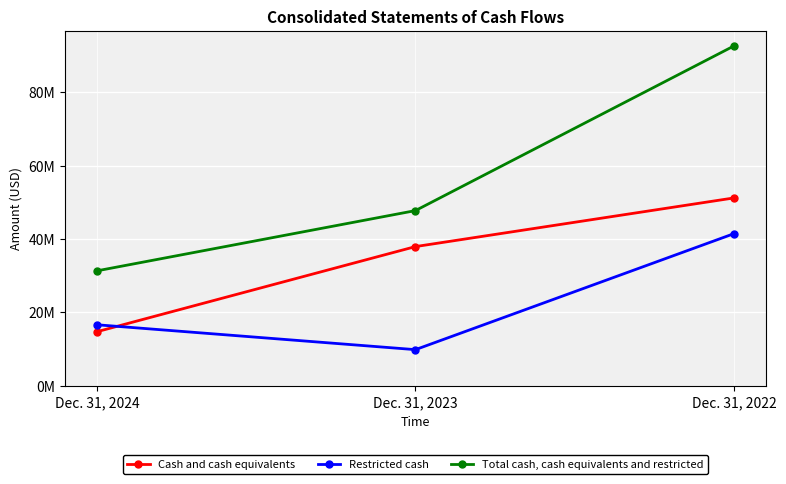

Reading left to right, what are all the values shown in this chart?

Cash and cash equivalents: Dec. 31, 2024=14703198	Dec. 31, 2023=37918237	Dec. 31, 2022=51188416
Restricted cash: Dec. 31, 2024=16602473	Dec. 31, 2023=9815909	Dec. 31, 2022=41448840
Total cash, cash equivalents and restricted: Dec. 31, 2024=31305671	Dec. 31, 2023=47734146	Dec. 31, 2022=92637256